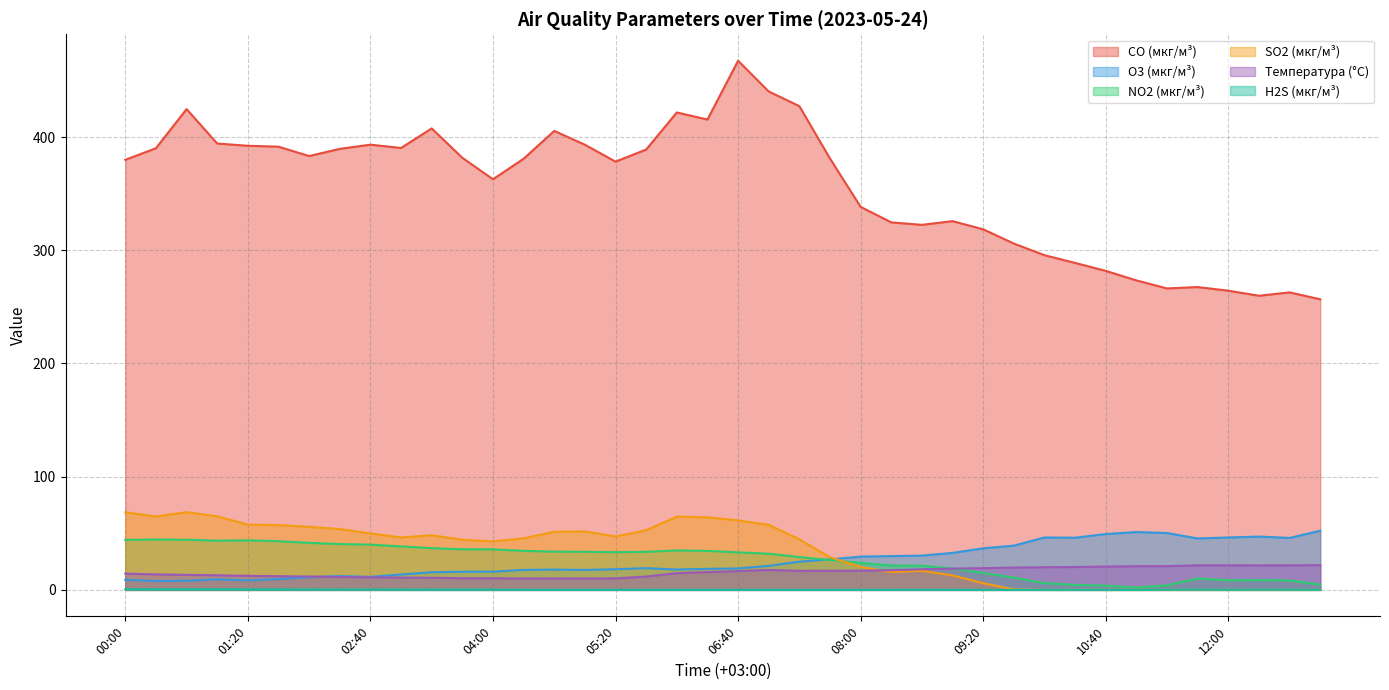

What is the spread (max minus min) of values at 09:40?

305.9